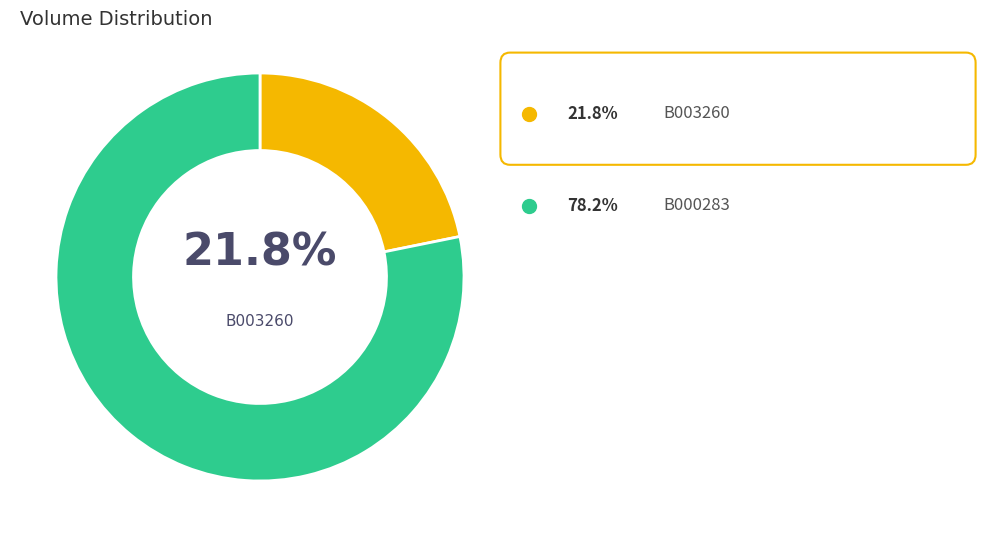

Does any single category account for the majority?

Yes